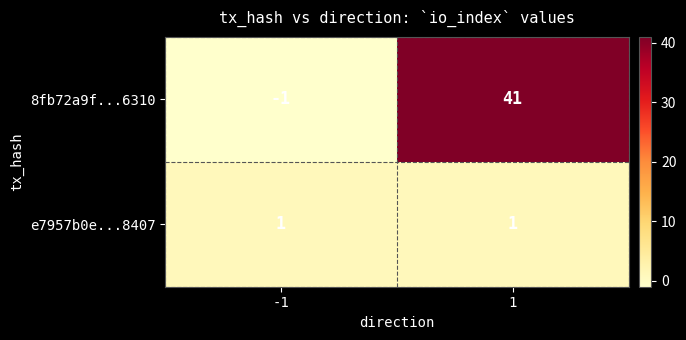

What value does the 8fb72a9f...6310 series have at 1, to the nearest 5?

40